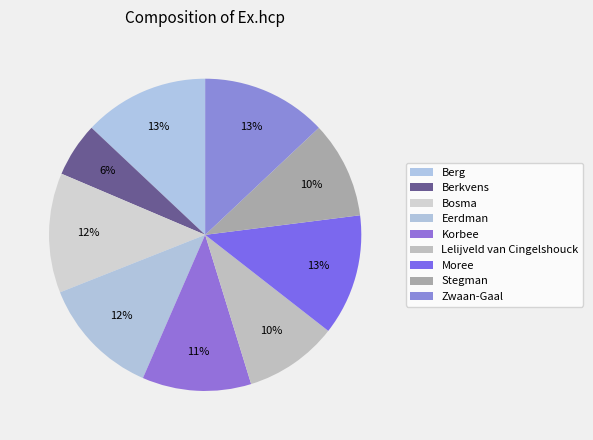

Count the number of slices in the pie.

9